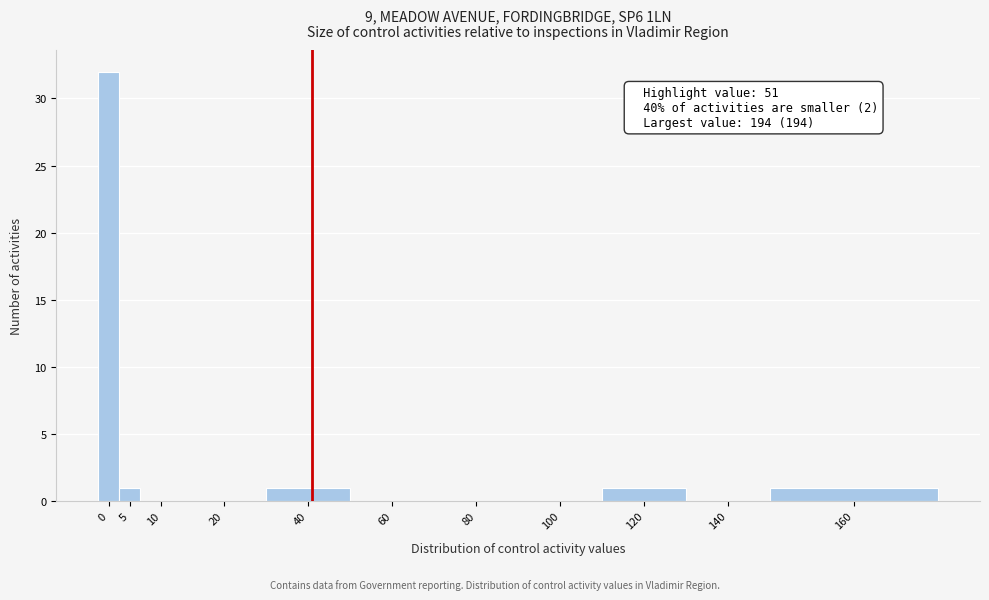

Reading right to left, what are all the values shown in this chart?

160=1	140=0	120=1	100=0	80=0	60=0	40=1	20=0	10=0	5=1	0=32